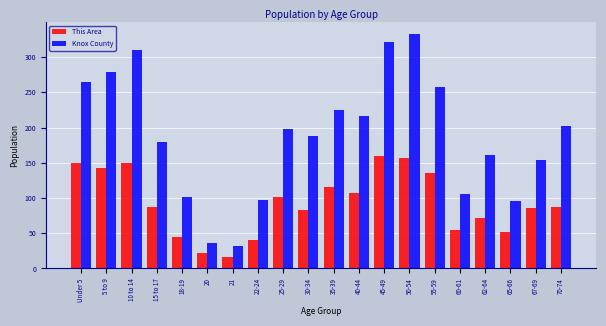

Which series has the largest total across all categories?

Knox County